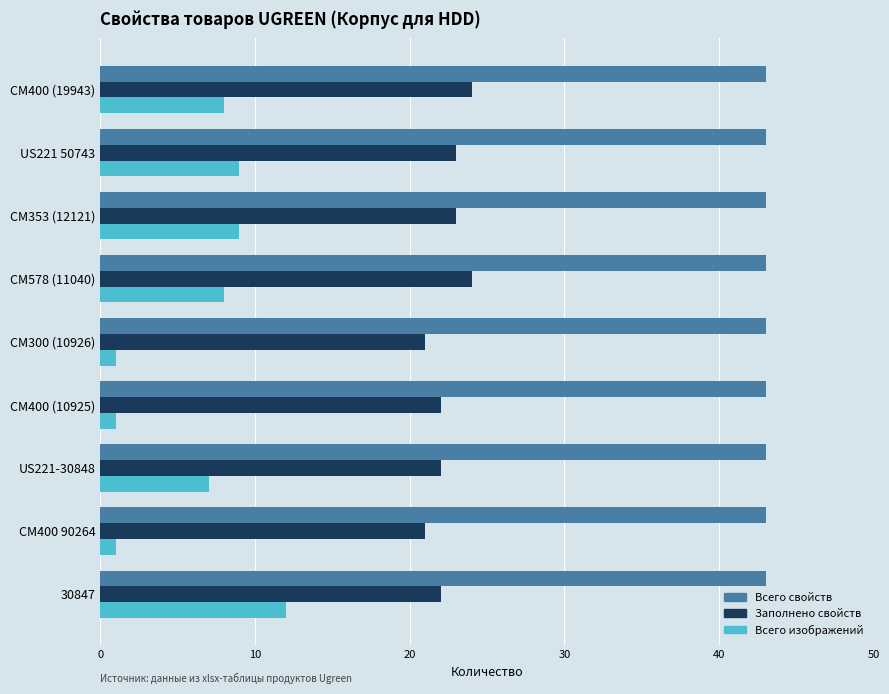

Is it true that Всего свойств equals 43 at 30847?

True